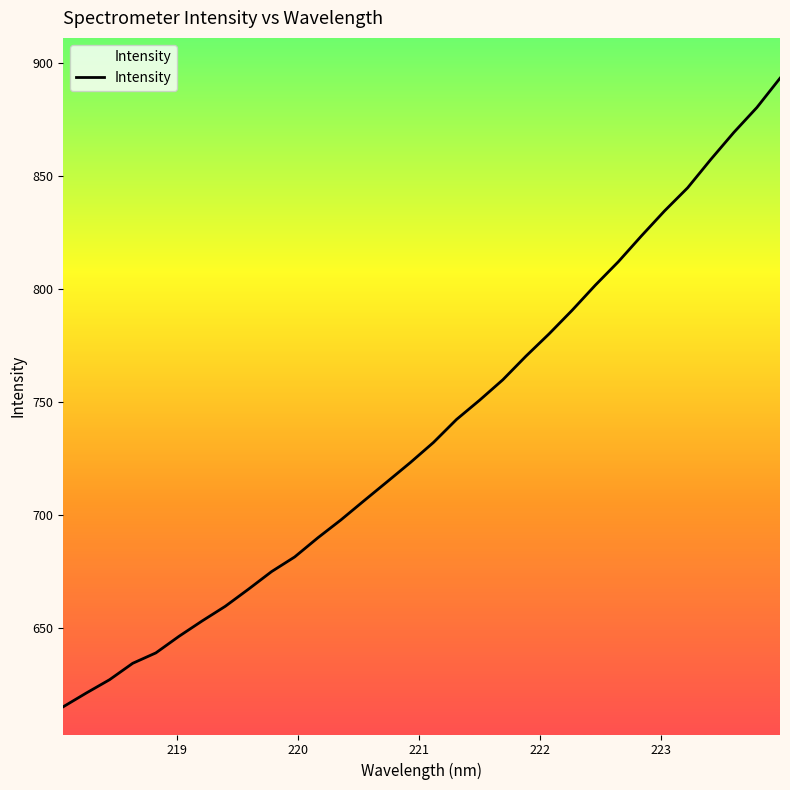

Does the chart have visible grid lines?

No